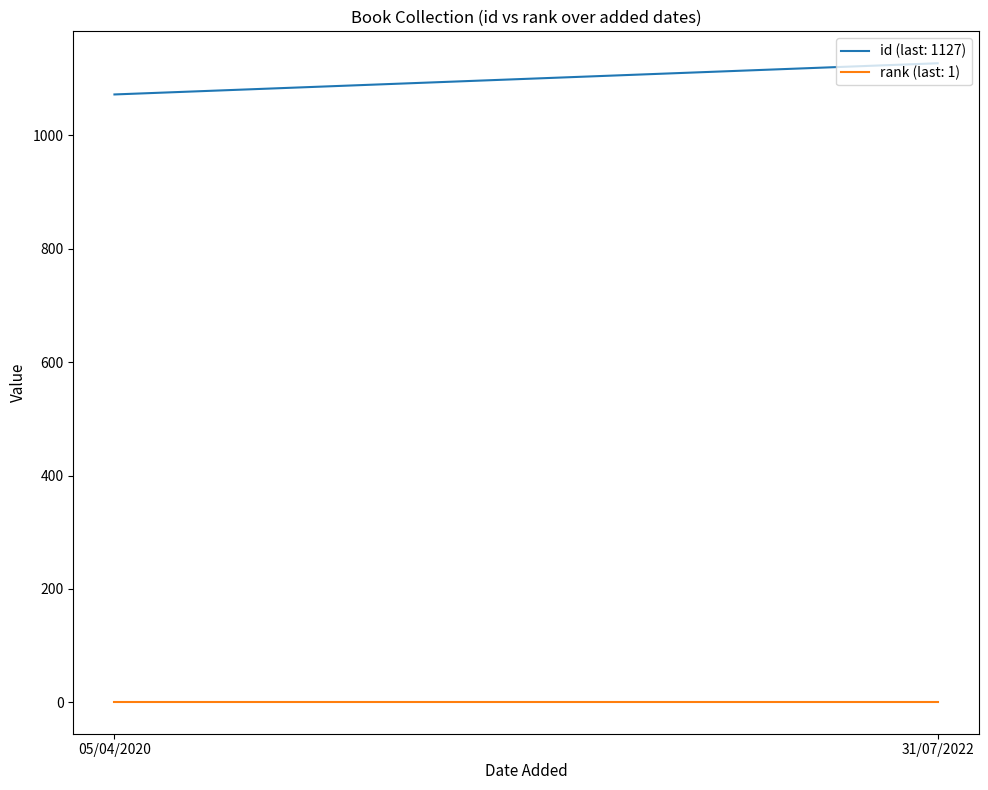

The id series shows 1737 at 05/04/2020. True or false?

False